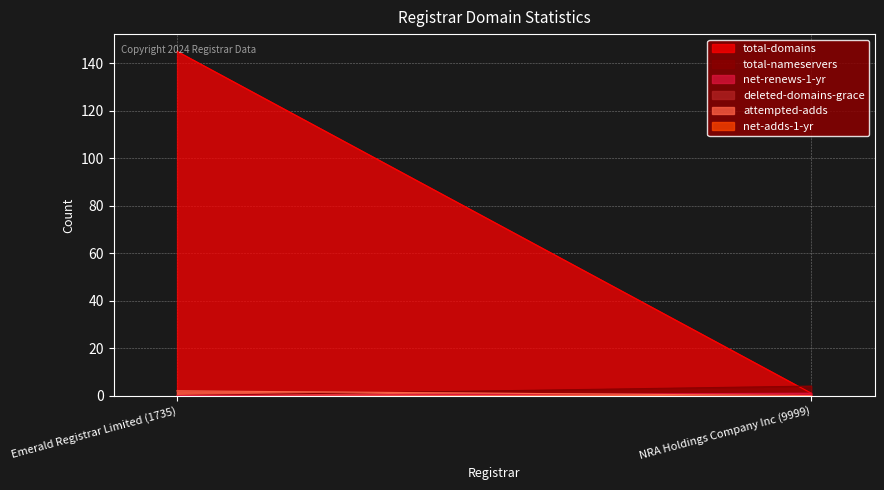

What is the label of the 2nd point from the right?

Emerald Registrar Limited (1735)